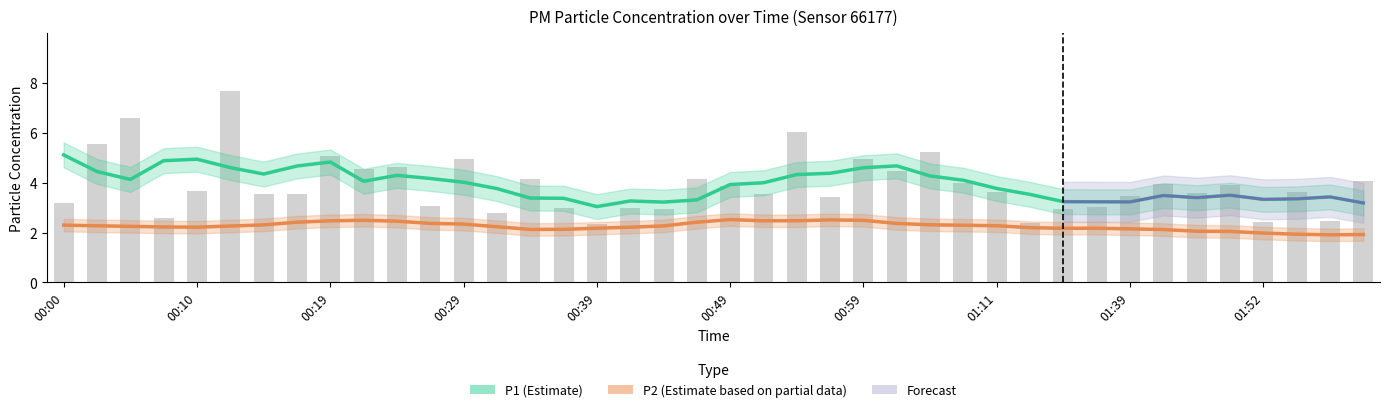

What is the sum of the values at 01:11 and 00:34?

7.8